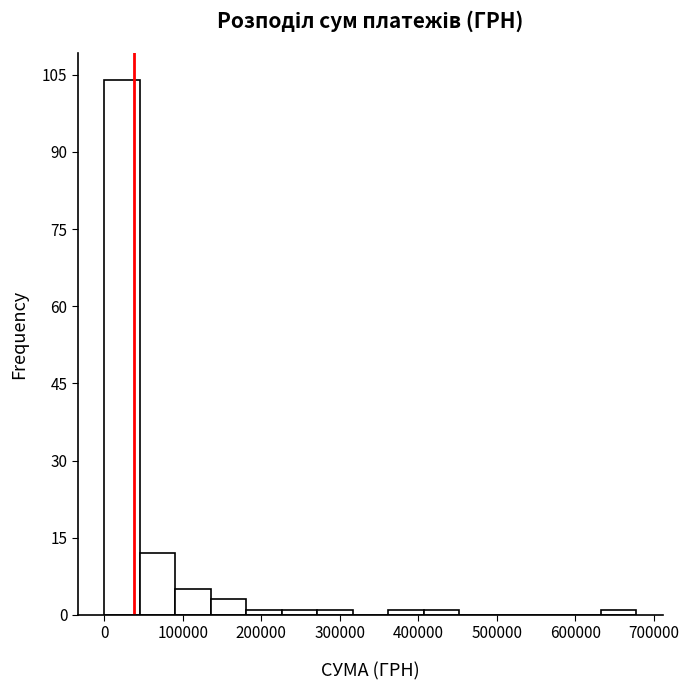

Reading left to right, transcribe this chart: for each bar, give the range it covers on the x-axis and its height. Neither the bar edges nor the heights are printed on the chart, so give them approximately, as read against the axes.

0 to 50000: 104
50000 to 90000: 12
90000 to 140000: 6
140000 to 180000: 4
180000 to 230000: under 2
230000 to 270000: under 2
270000 to 320000: under 2
320000 to 360000: 0
360000 to 410000: under 2
410000 to 450000: under 2
450000 to 500000: 0
500000 to 540000: 0
540000 to 590000: 0
590000 to 630000: 0
630000 to 680000: under 2